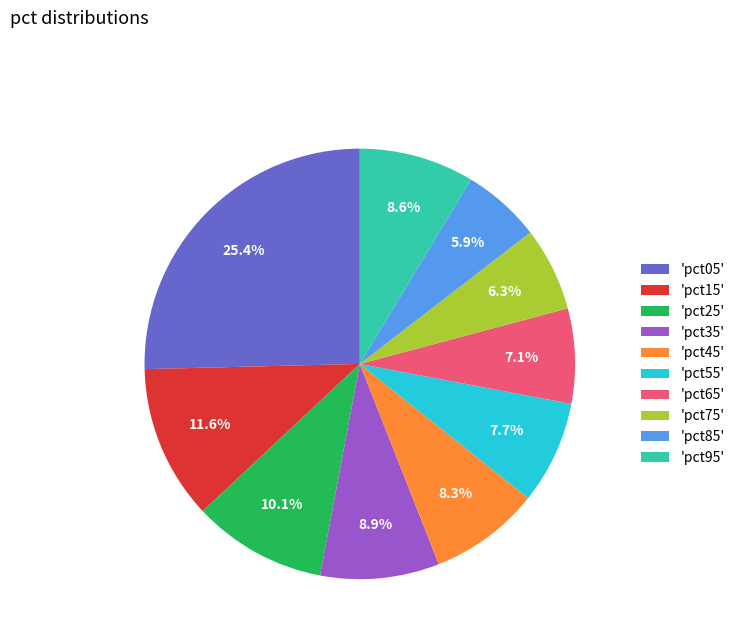

Is there a majority slice in this chart?

No